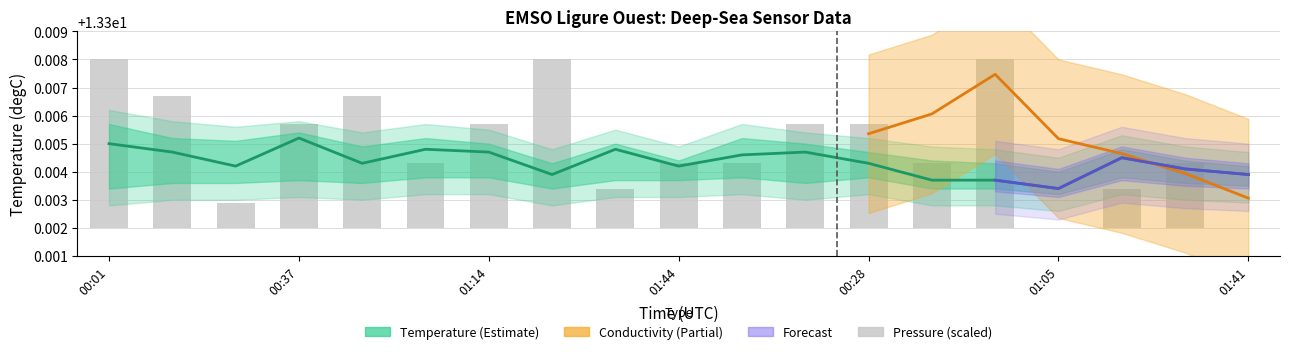

What is the value of the Temperature bar at the 10th from the left?

13.3